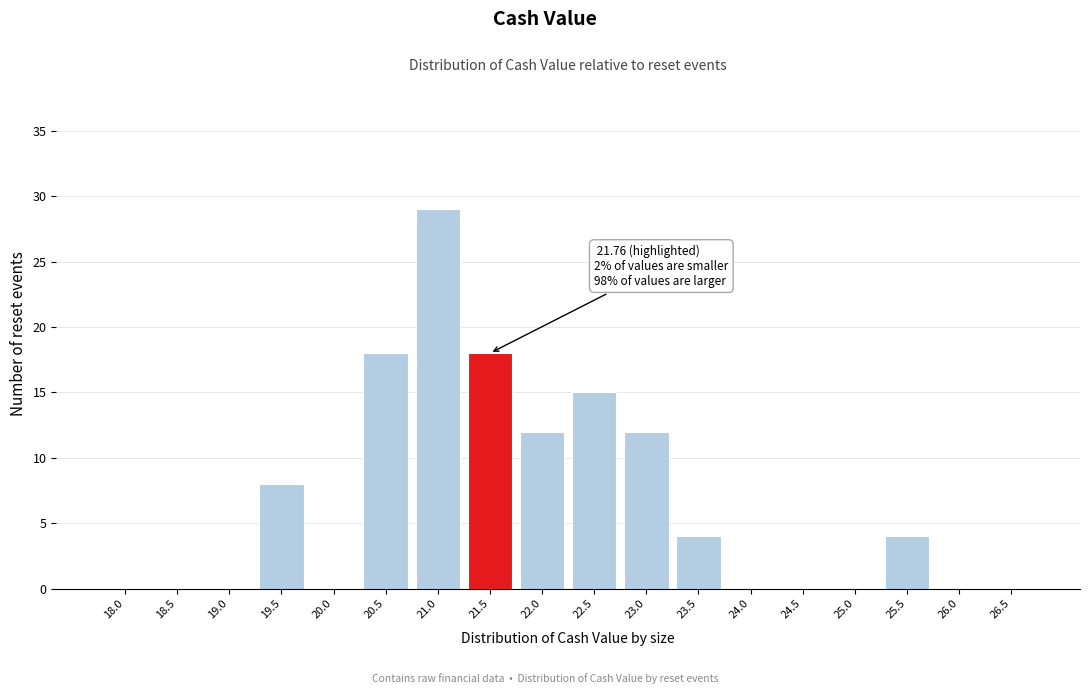

Reading left to right, what are all the values shown in this chart?

18.0=0	18.5=0	19.0=0	19.5=8	20.0=0	20.5=18	21.0=29	21.5=18	22.0=12	22.5=15	23.0=12	23.5=4	24.0=0	24.5=0	25.0=0	25.5=4	26.0=0	26.5=0